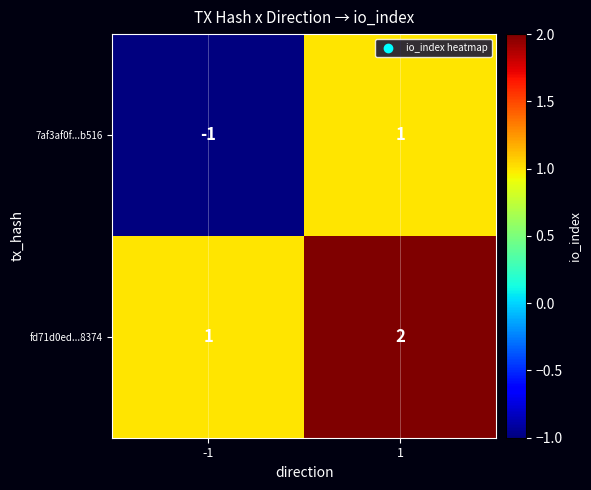

What is the total value across all series at 1?

3